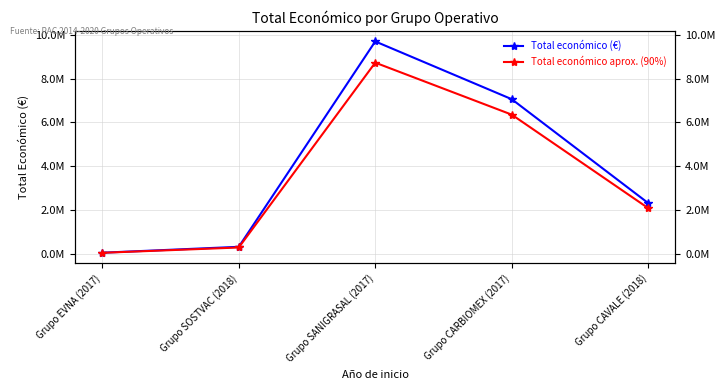

True or false: Total económico aprox. (90%) has a value of 2079023.4 at Grupo CAVALE (2018).

True